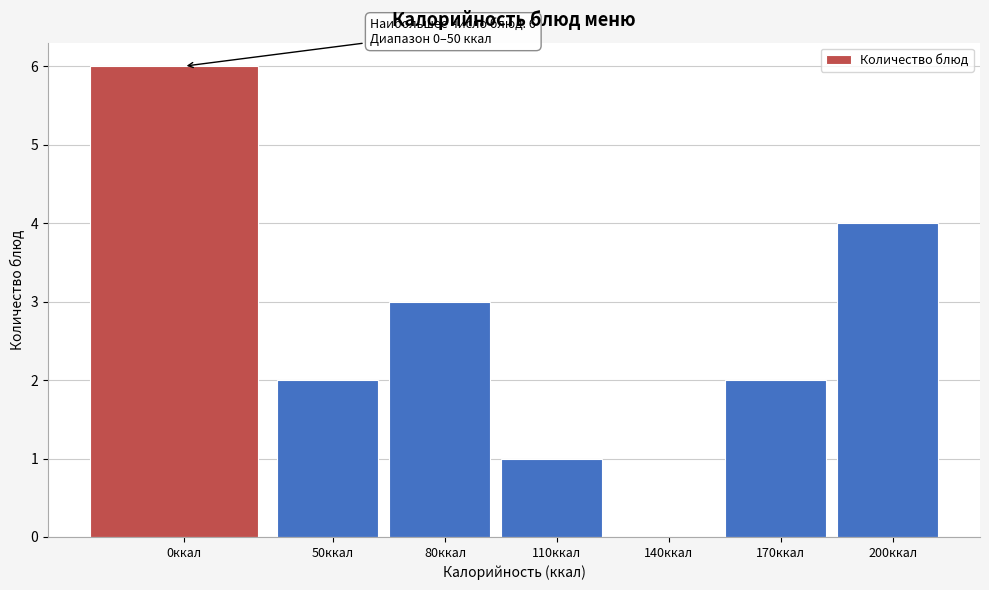

Reading right to left, list all the values displayed in this chart.

200ккал=4	170ккал=2	140ккал=0	110ккал=1	80ккал=3	50ккал=2	0ккал=6